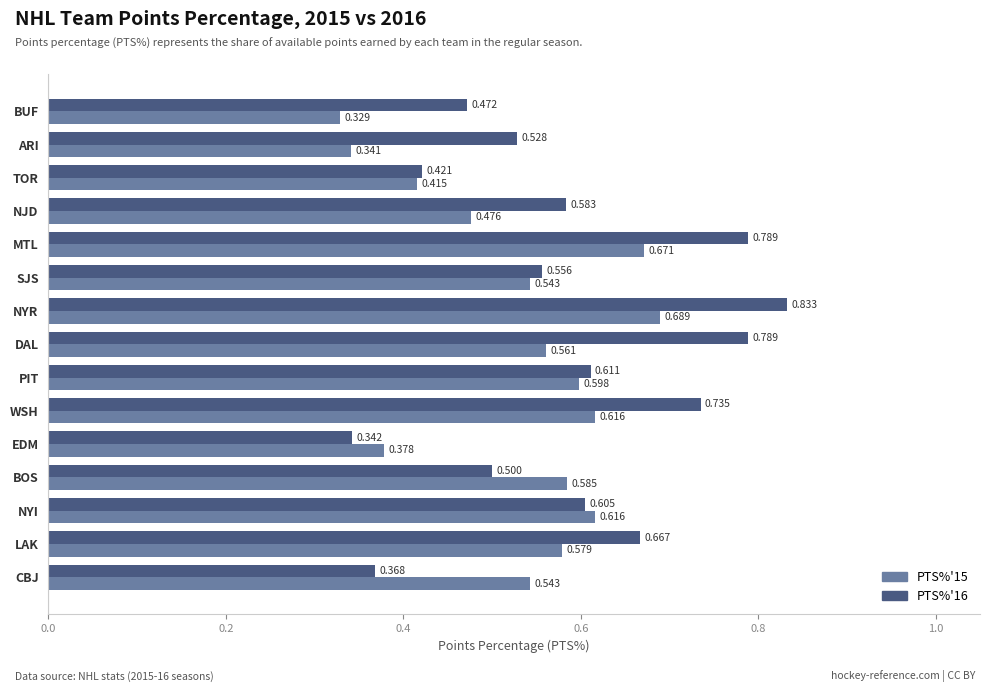

At which label does PTS%'15 reach its peak?

NYR